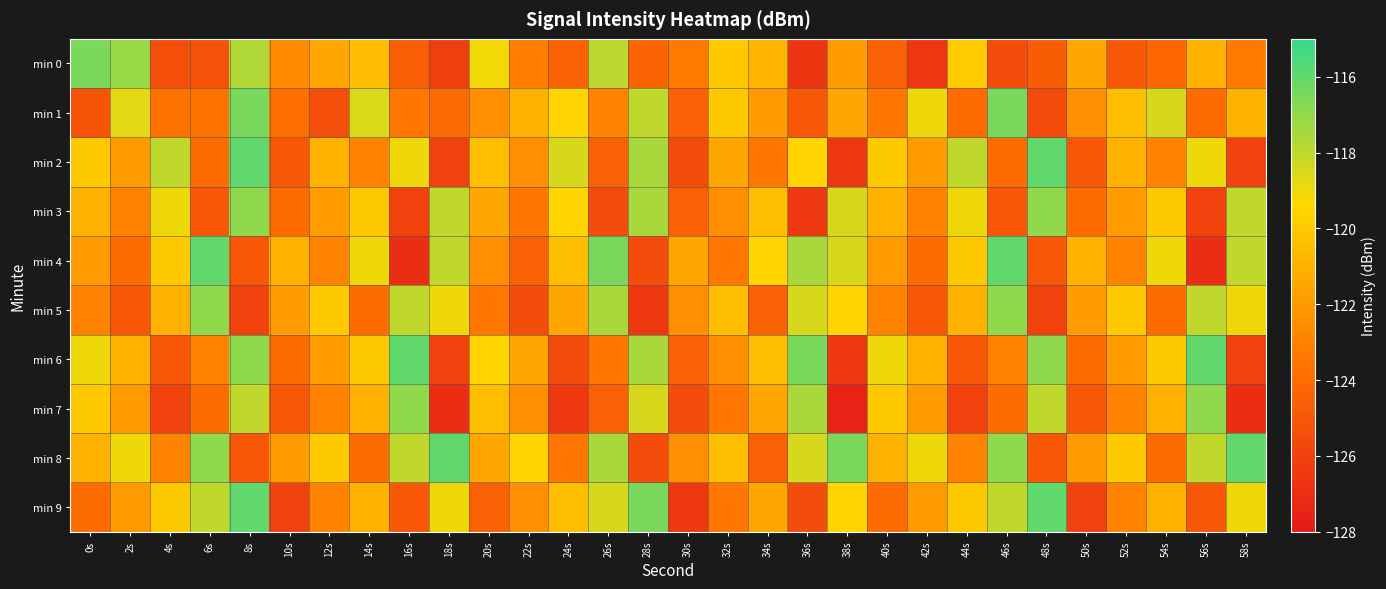

List the series in order of their peak value, lowest first.

min 3, min 5, min 7, min 0, min 1, min 2, min 4, min 6, min 8, min 9